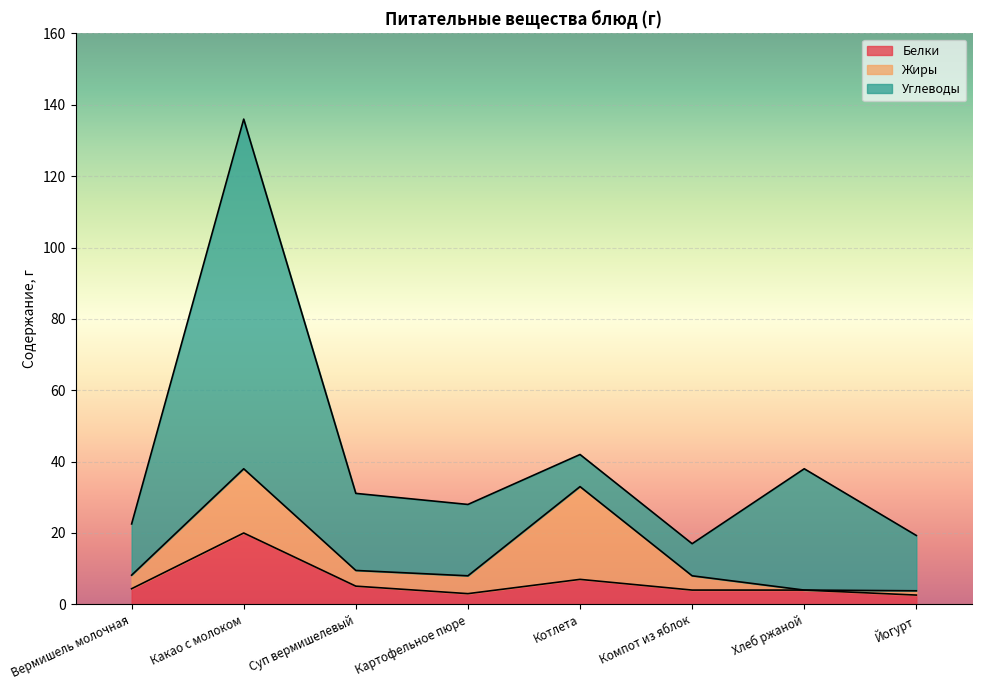

What is the greatest value displayed?

98.0